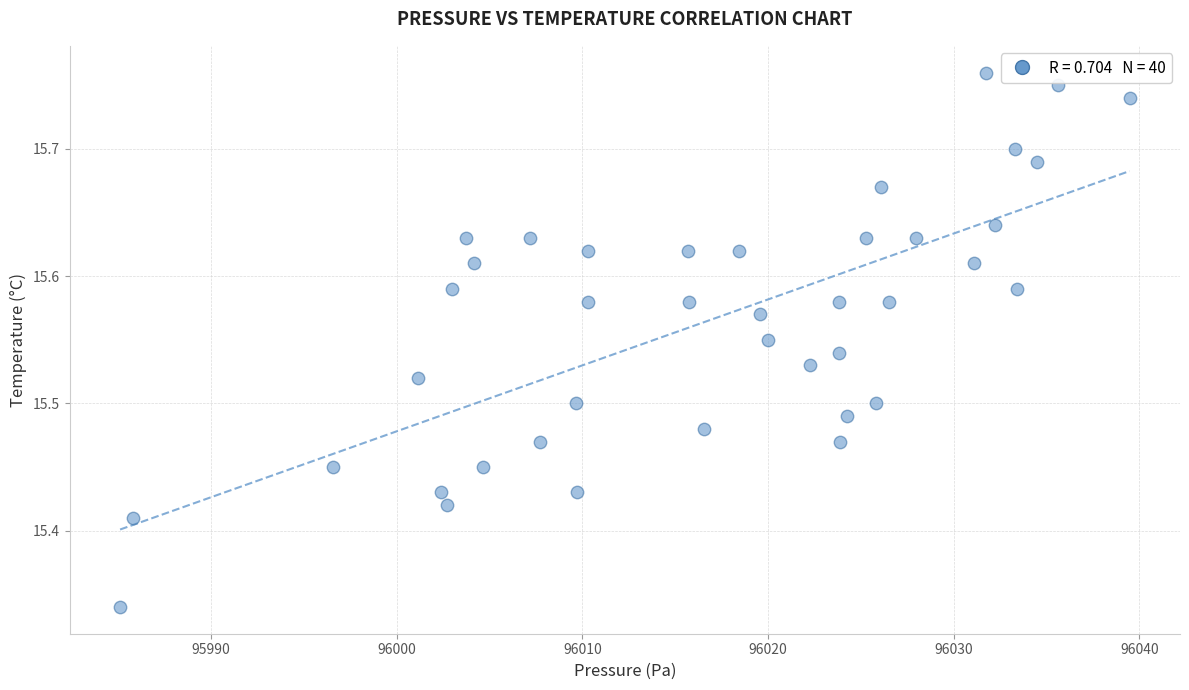

What is the range of X values (max minus min)?

54.4